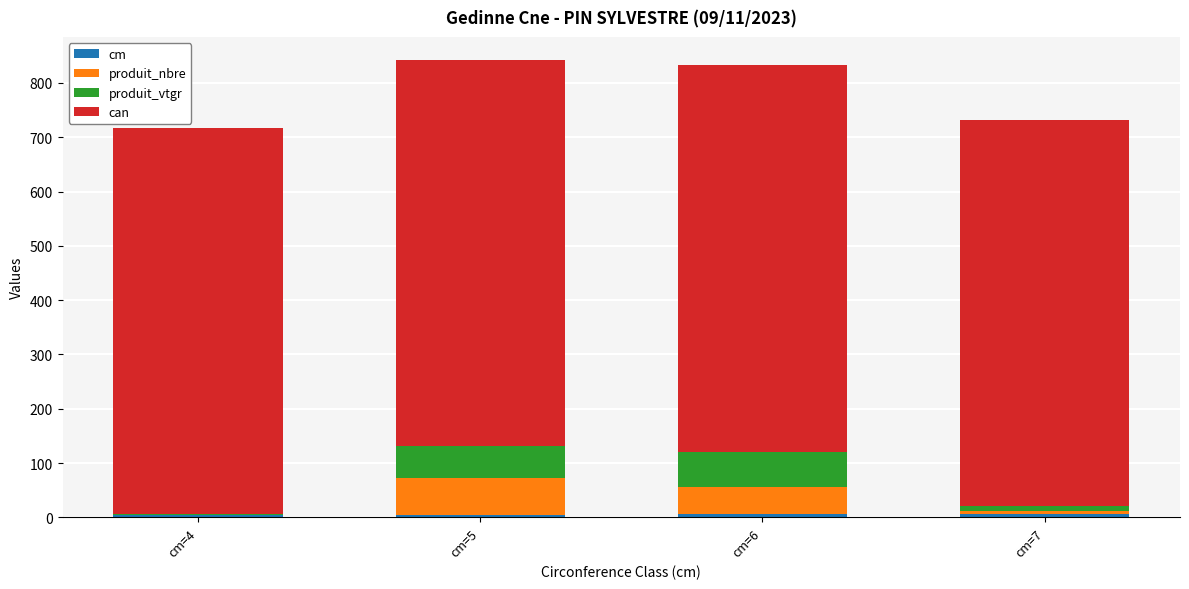

Is it true that produit_vtgr equals 91.2 at cm=5?

False